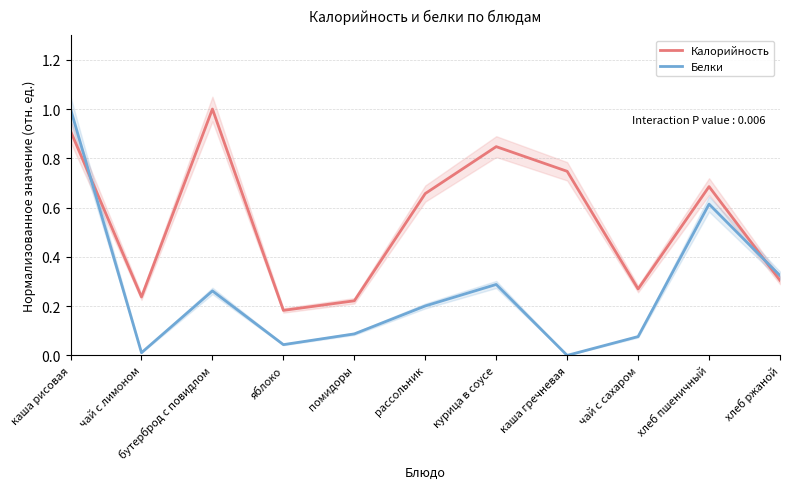

Count the number of data series in this chart.

2